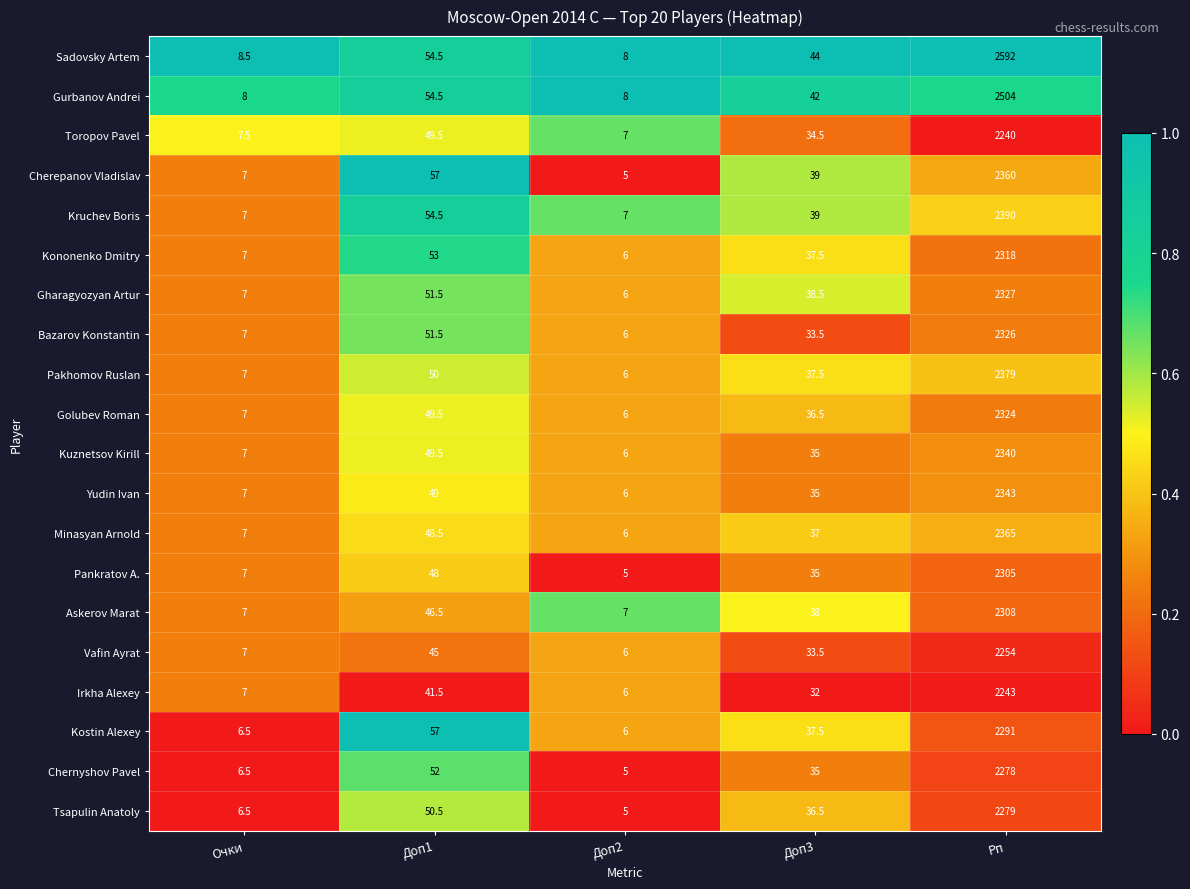

Where is Pakhomov Ruslan nearest to the value 1192?

Доп1